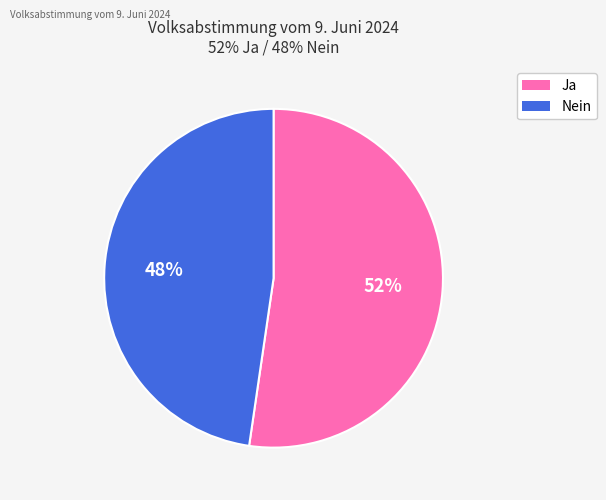

To the nearest percent, what percentage of the pie is Nein?

48%